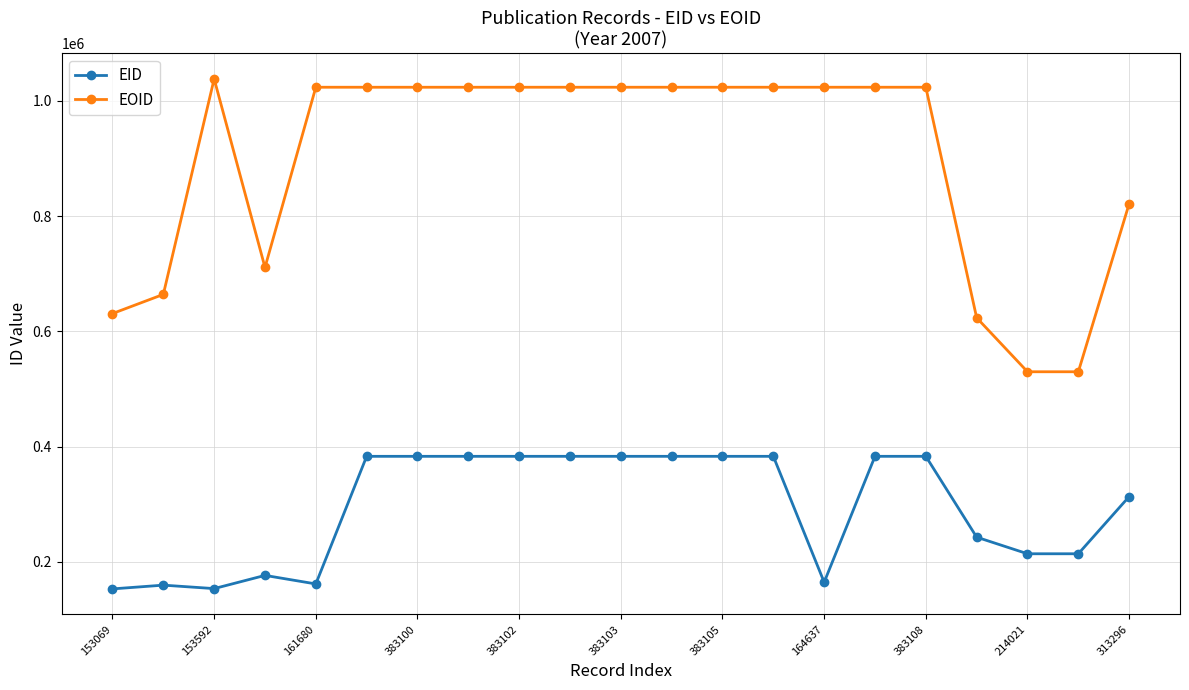

List the series in order of their overall mean, highest first.

EOID, EID